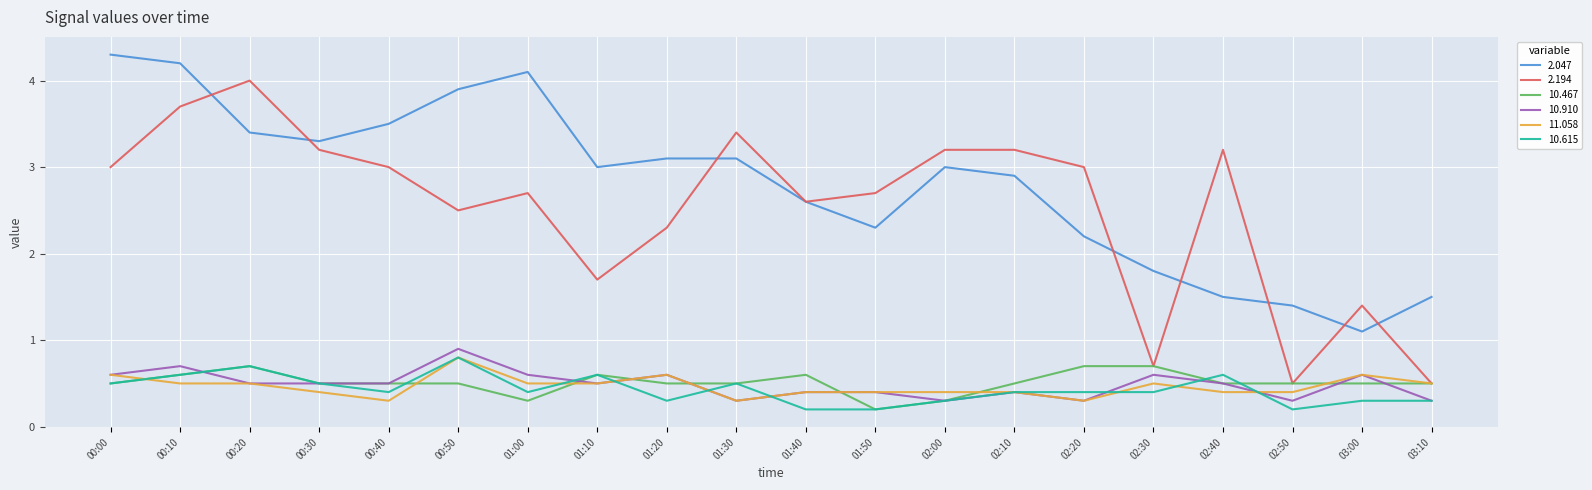

Which series has the largest total across all categories?

2.047